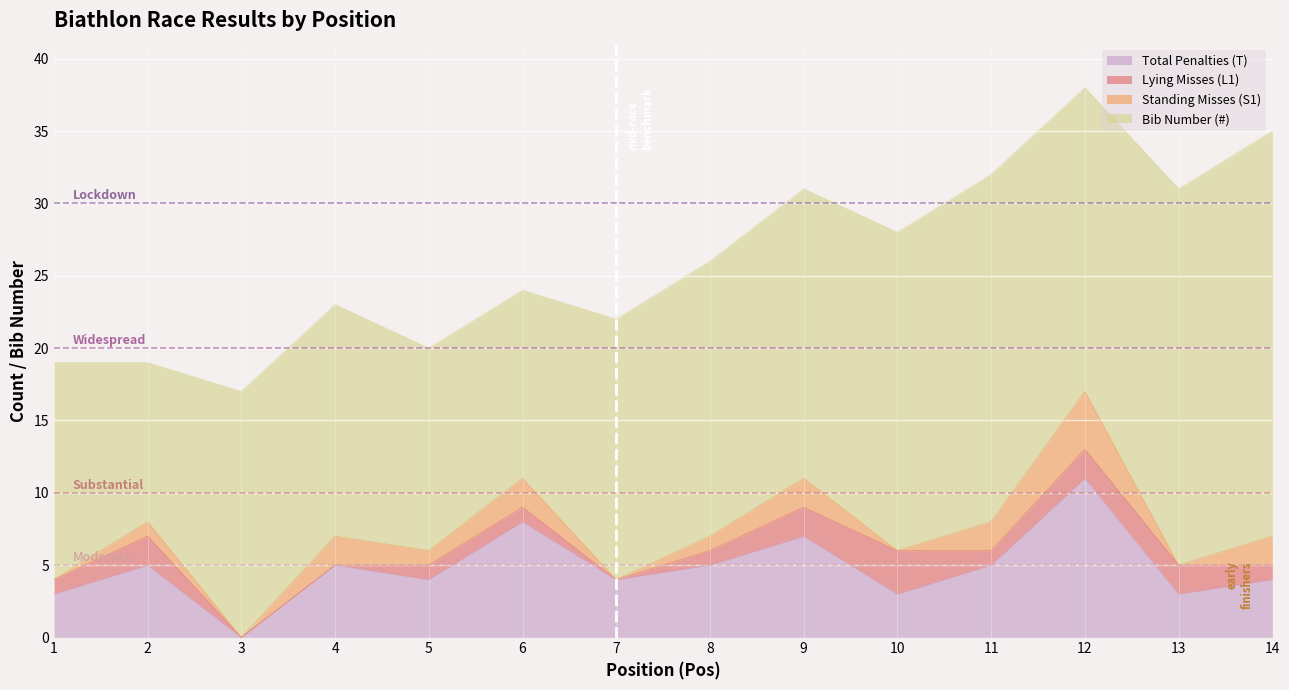

Which series has the largest total across all categories?

Bib Number (#)